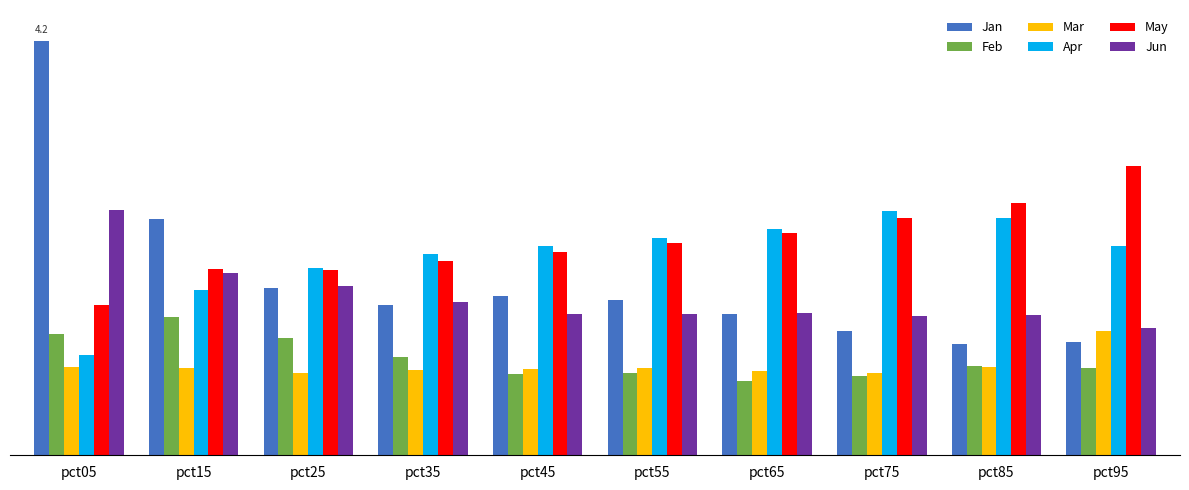

Reading left to right, transcribe all the data shown in this chart.

Jan: pct05=4.2	pct15=2.4	pct25=1.7	pct35=1.5	pct45=1.6	pct55=1.6	pct65=1.4	pct75=1.3	pct85=1.1	pct95=1.1
Feb: pct05=1.2	pct15=1.4	pct25=1.2	pct35=1.0	pct45=0.8	pct55=0.8	pct65=0.8	pct75=0.8	pct85=0.9	pct95=0.9
Mar: pct05=0.9	pct15=0.9	pct25=0.8	pct35=0.9	pct45=0.9	pct55=0.9	pct65=0.9	pct75=0.8	pct85=0.9	pct95=1.3
Apr: pct05=1.0	pct15=1.7	pct25=1.9	pct35=2.0	pct45=2.1	pct55=2.2	pct65=2.3	pct75=2.5	pct85=2.4	pct95=2.1
May: pct05=1.5	pct15=1.9	pct25=1.9	pct35=2.0	pct45=2.1	pct55=2.1	pct65=2.2	pct75=2.4	pct85=2.5	pct95=2.9
Jun: pct05=2.5	pct15=1.8	pct25=1.7	pct35=1.5	pct45=1.4	pct55=1.4	pct65=1.4	pct75=1.4	pct85=1.4	pct95=1.3